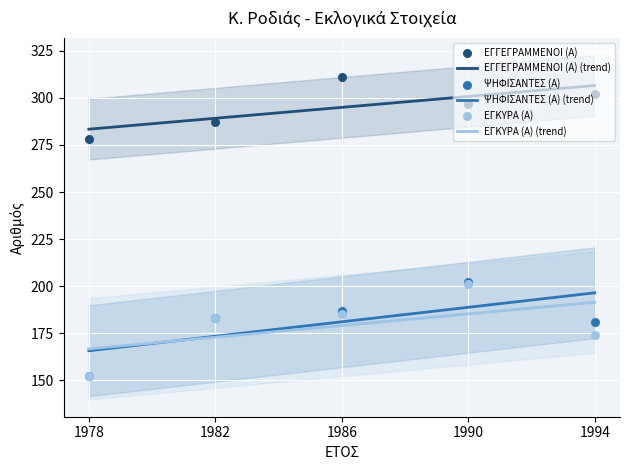

What are all the series names shown in the legend?

ΕΓΓΕΓΡΑΜΜΕΝΟΙ (Α), ΨΗΦΙΣΑΝΤΕΣ (Α), ΕΓΚΥΡΑ (Α)